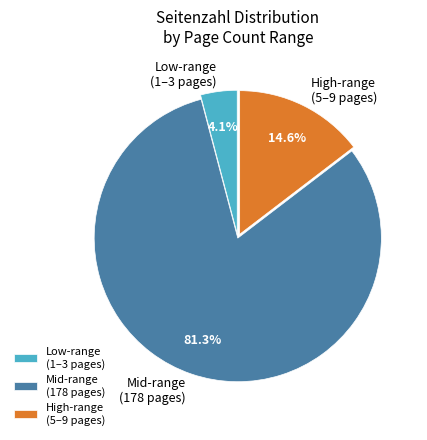

Combined, do Low-range (1–3 pages) and Mid-range (178 pages) account for over 50%?

Yes